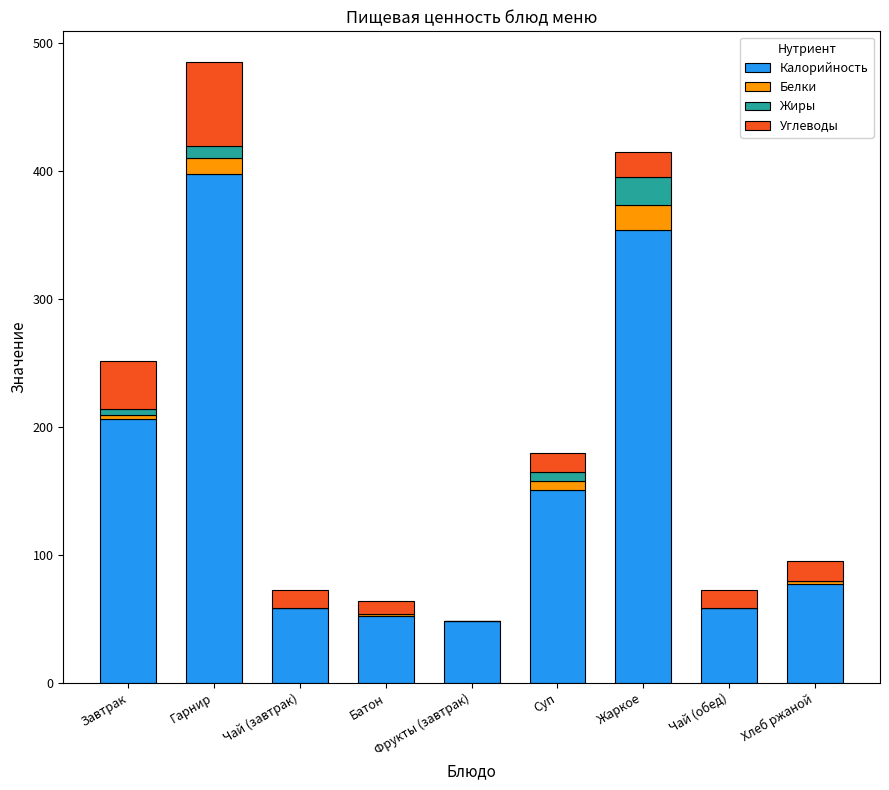

True or false: Калорийность has a value of 206.0 at Завтрак.

True